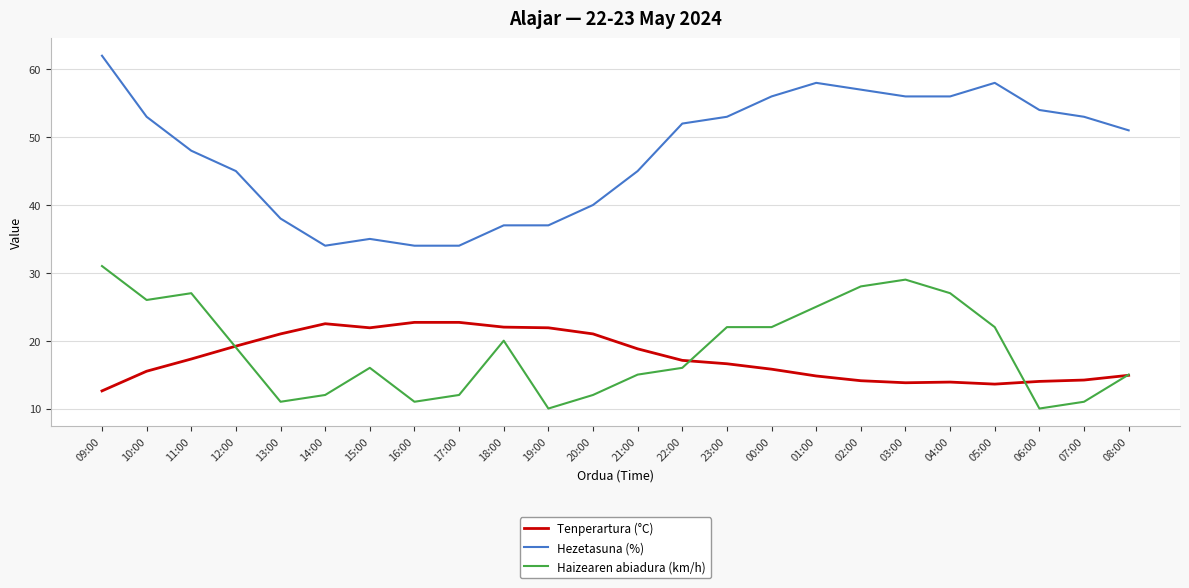

True or false: Hezetasuna (%) and Tenperartura (°C) cross at least once.

False